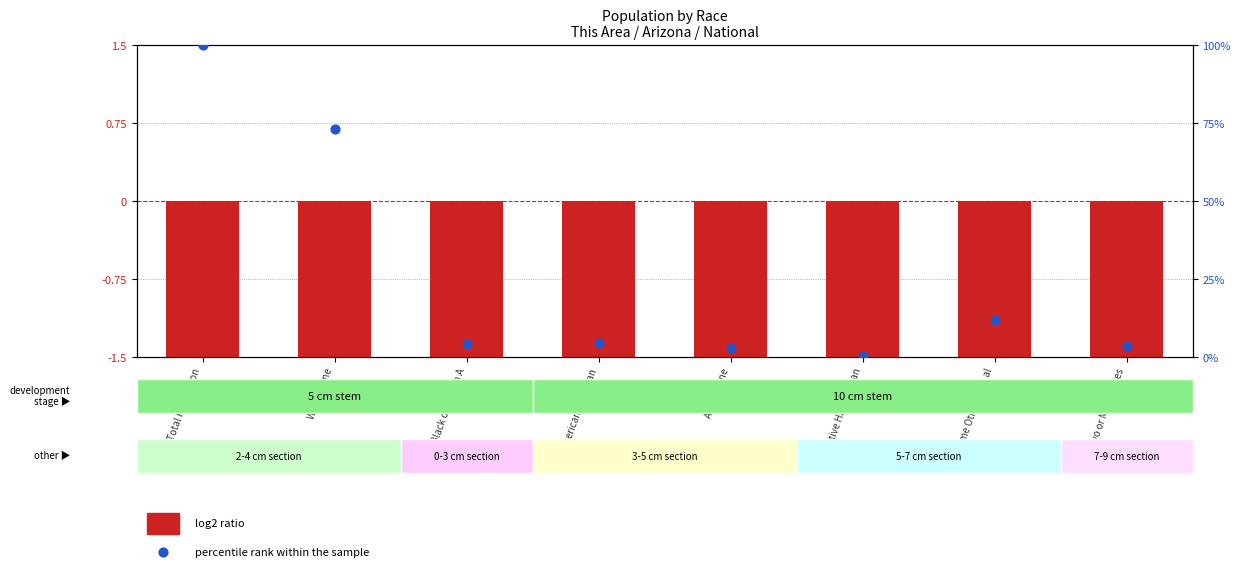

Which series has the largest Y range (max minus min)?

percentile rank within the sample